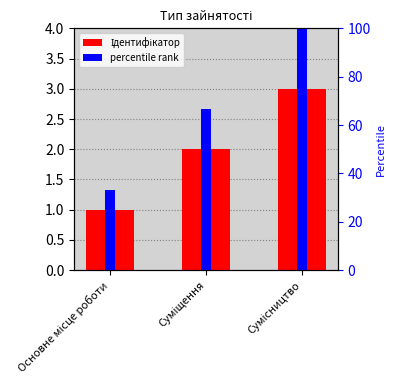

Rank the series by their maximum value, from highest to lowest.

percentile rank, Ідентифікатор